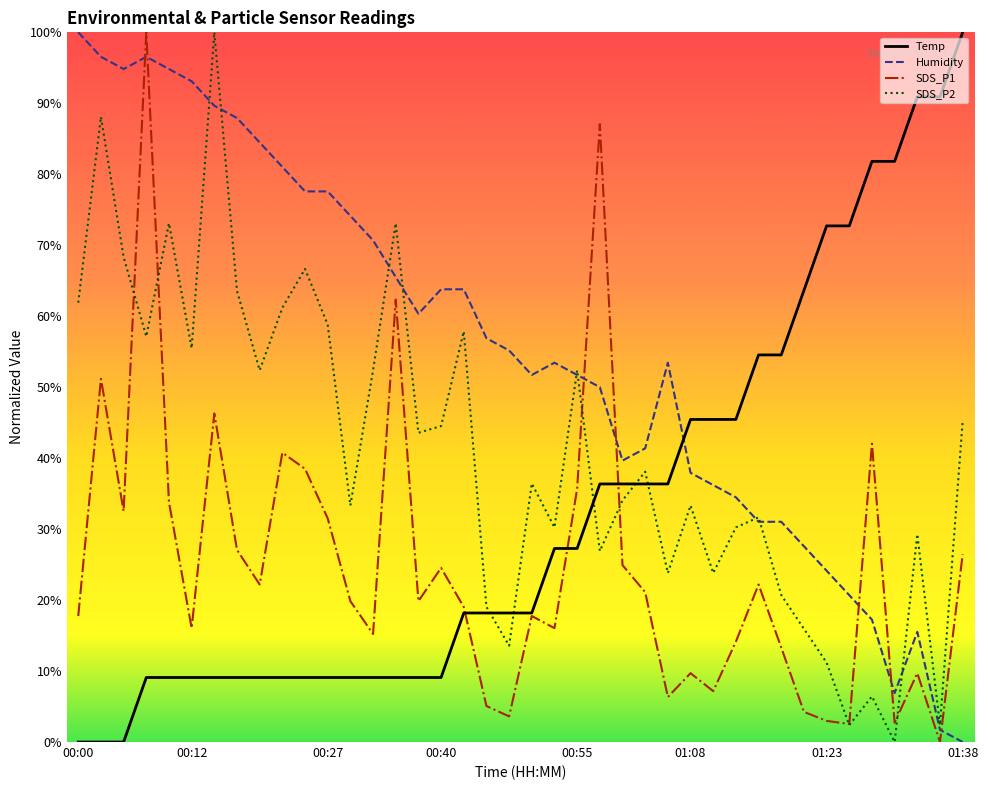

True or false: Humidity and Temp intersect in this chart.

True